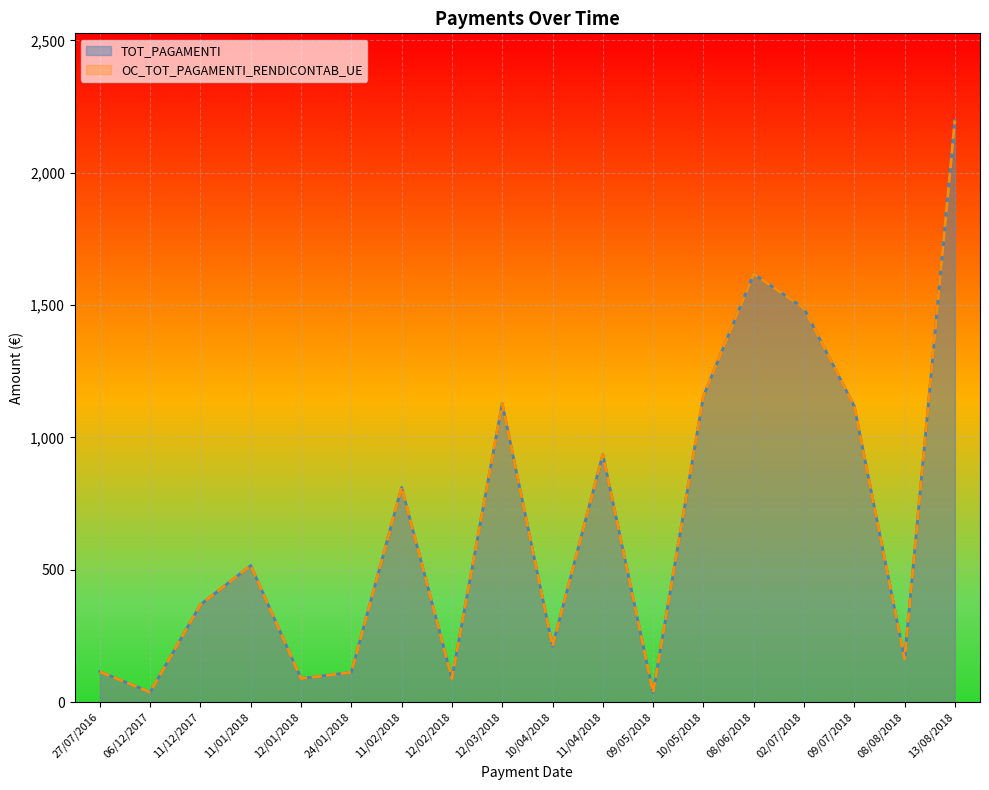

What is the value of the TOT_PAGAMENTI point at the 14th from the left?

1617.7